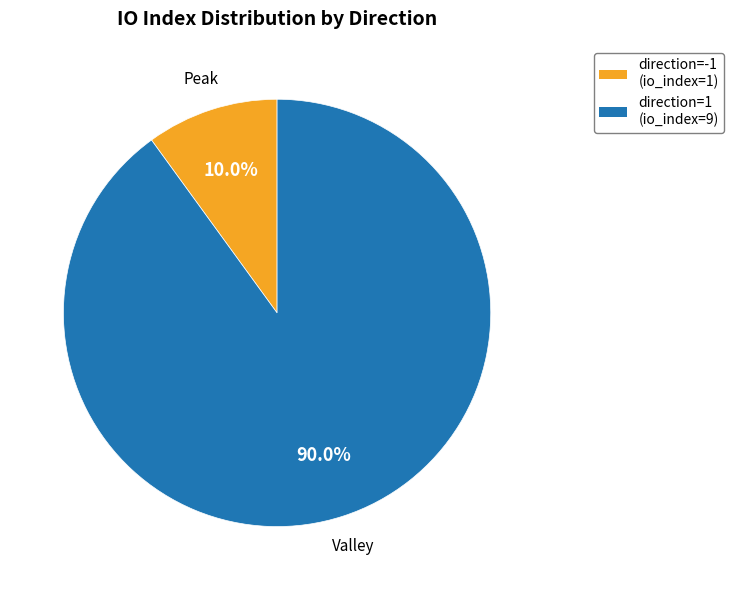

Is there any slice that represents more than half of the pie?

Yes